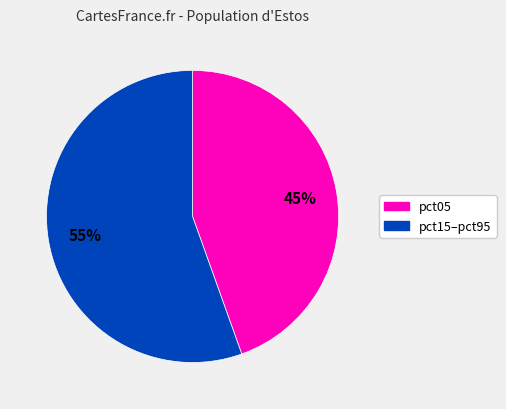

Does any single category account for the majority?

Yes